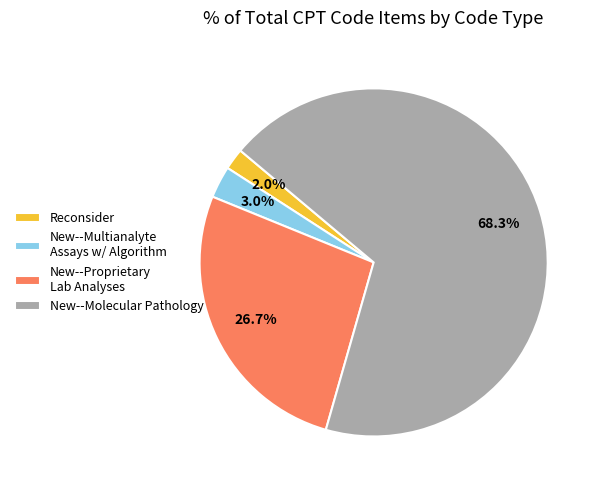

Does New--Molecular Pathology account for over 50% of the chart?

Yes